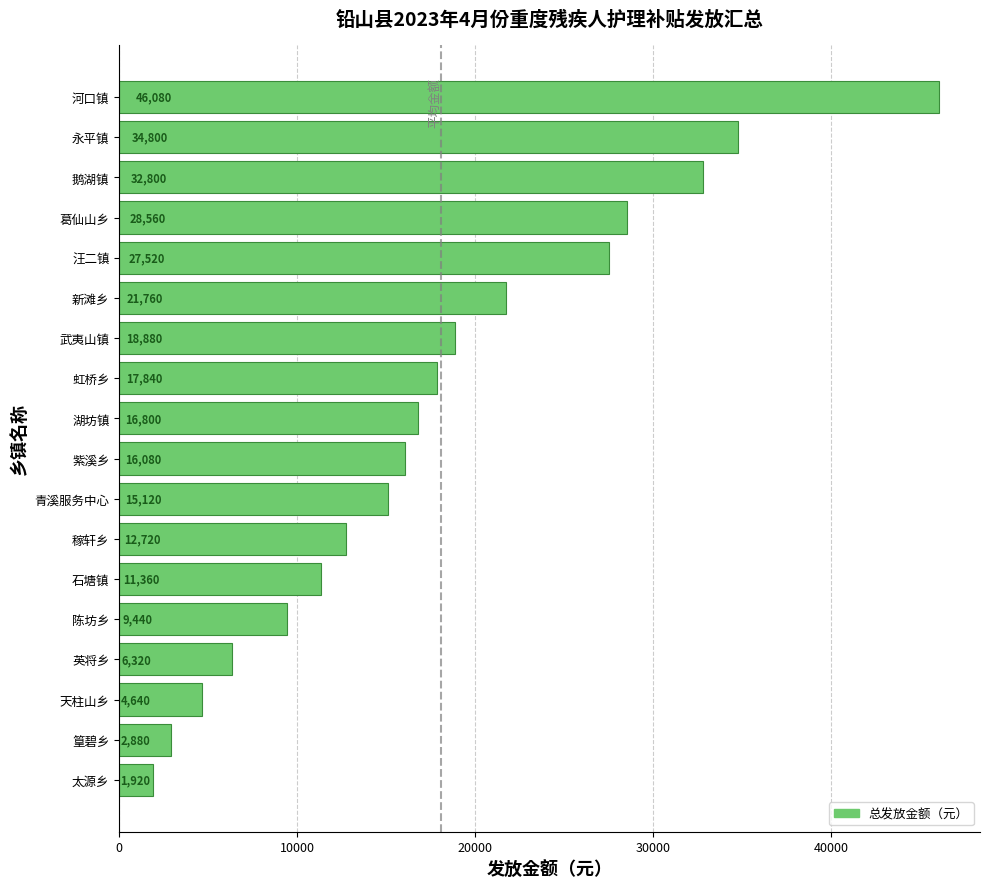

Is it true that the value at 石塘镇 is 11360?

True